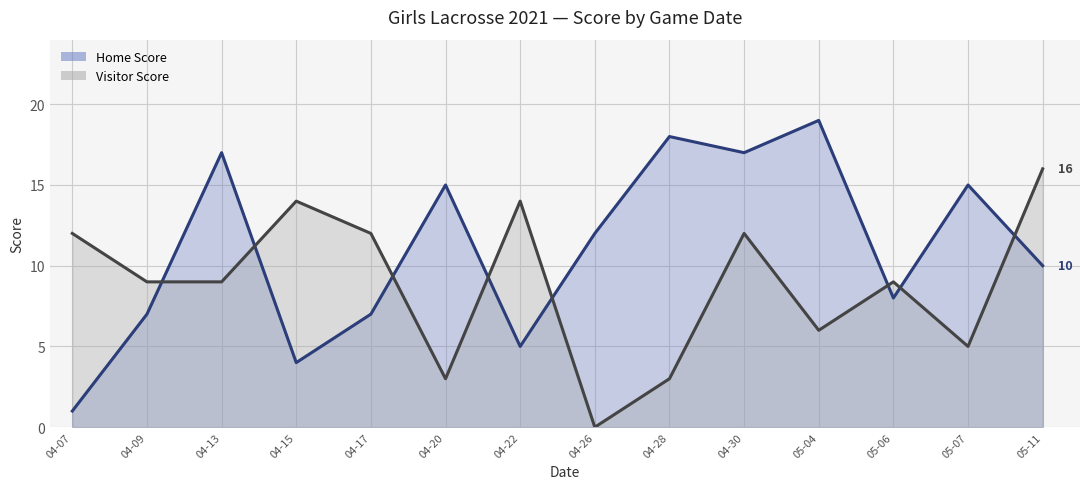

How many data points in Visitor Score are above 9?

6